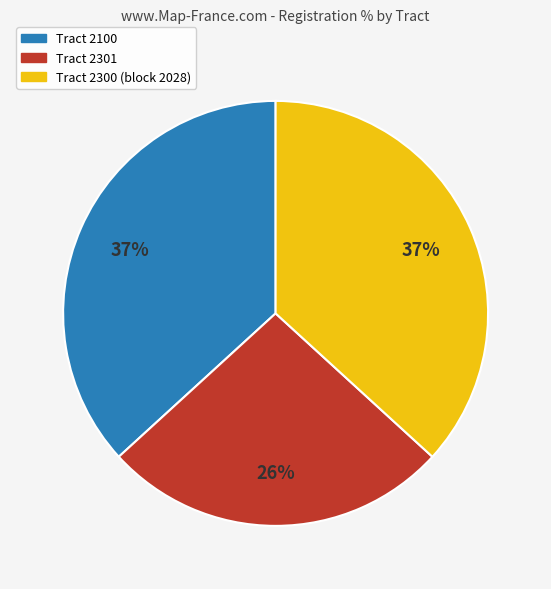

To the nearest percent, what is the average slice percentage?

33%